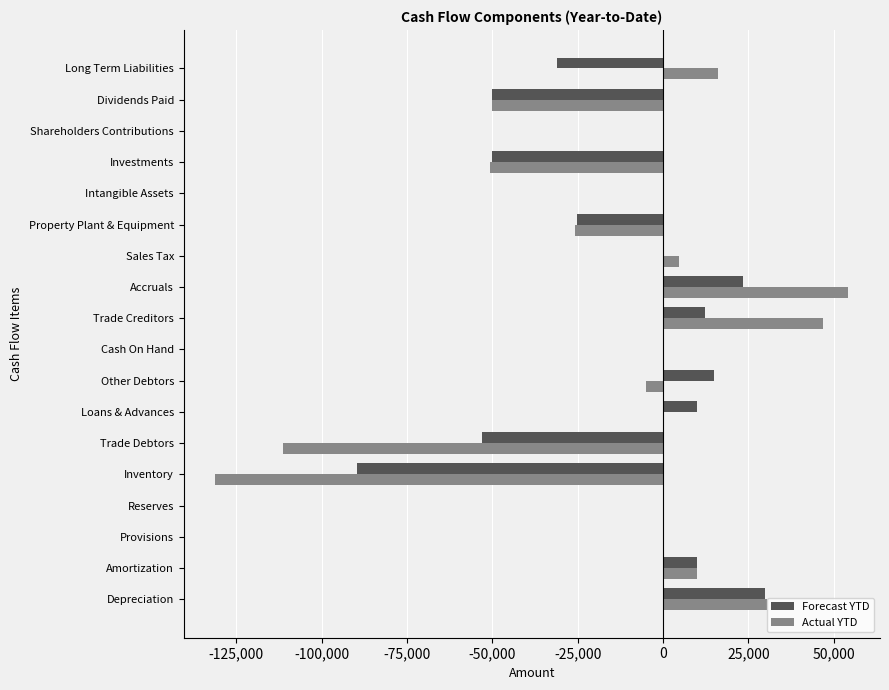

What are all the series names shown in the legend?

Forecast YTD, Actual YTD